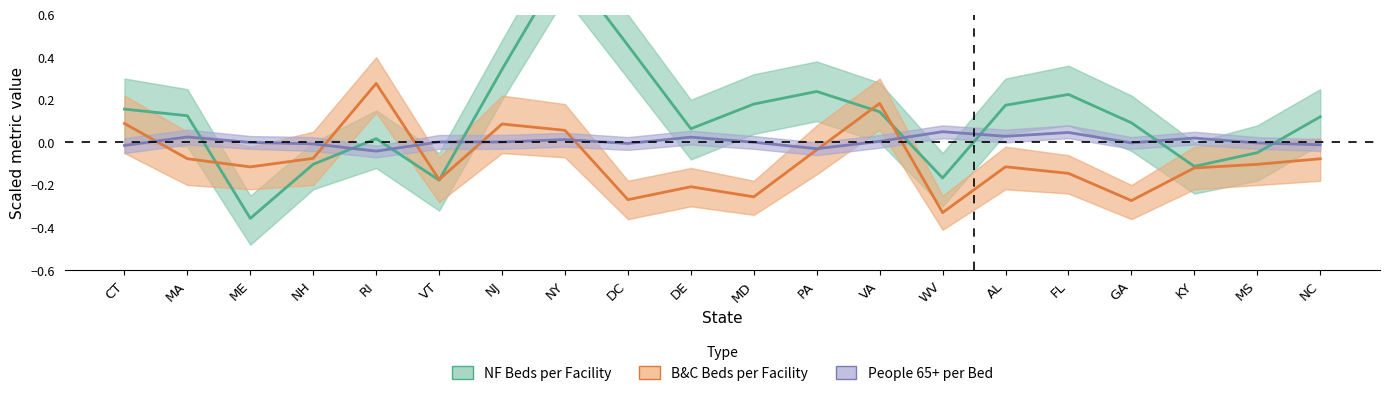

How many lines are shown in the chart?

3